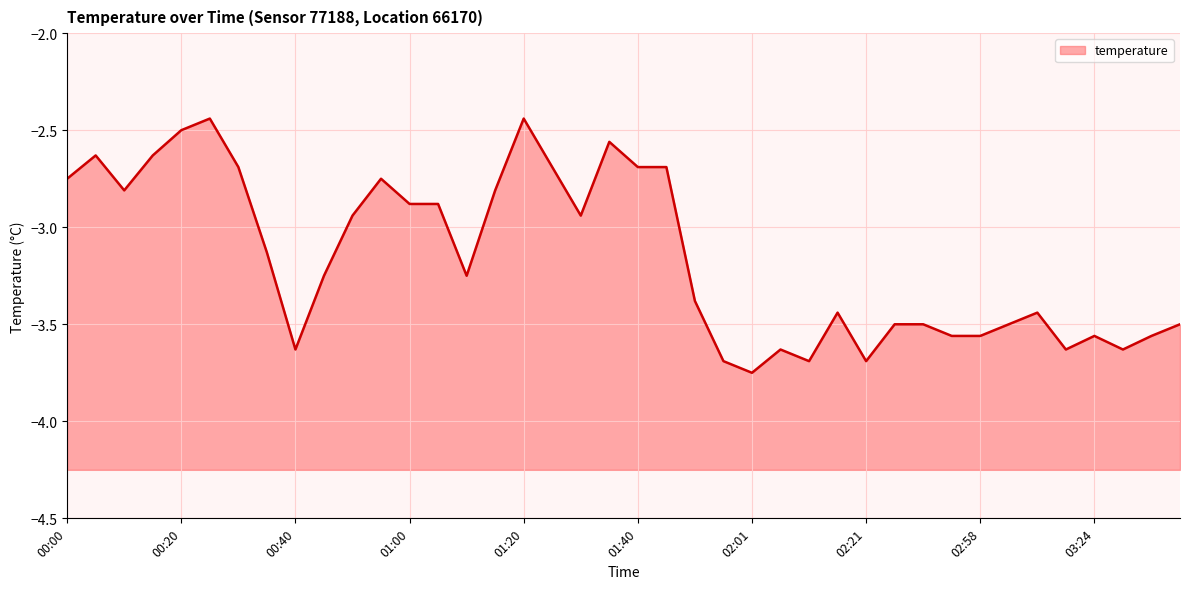

How many lines are shown in the chart?

1